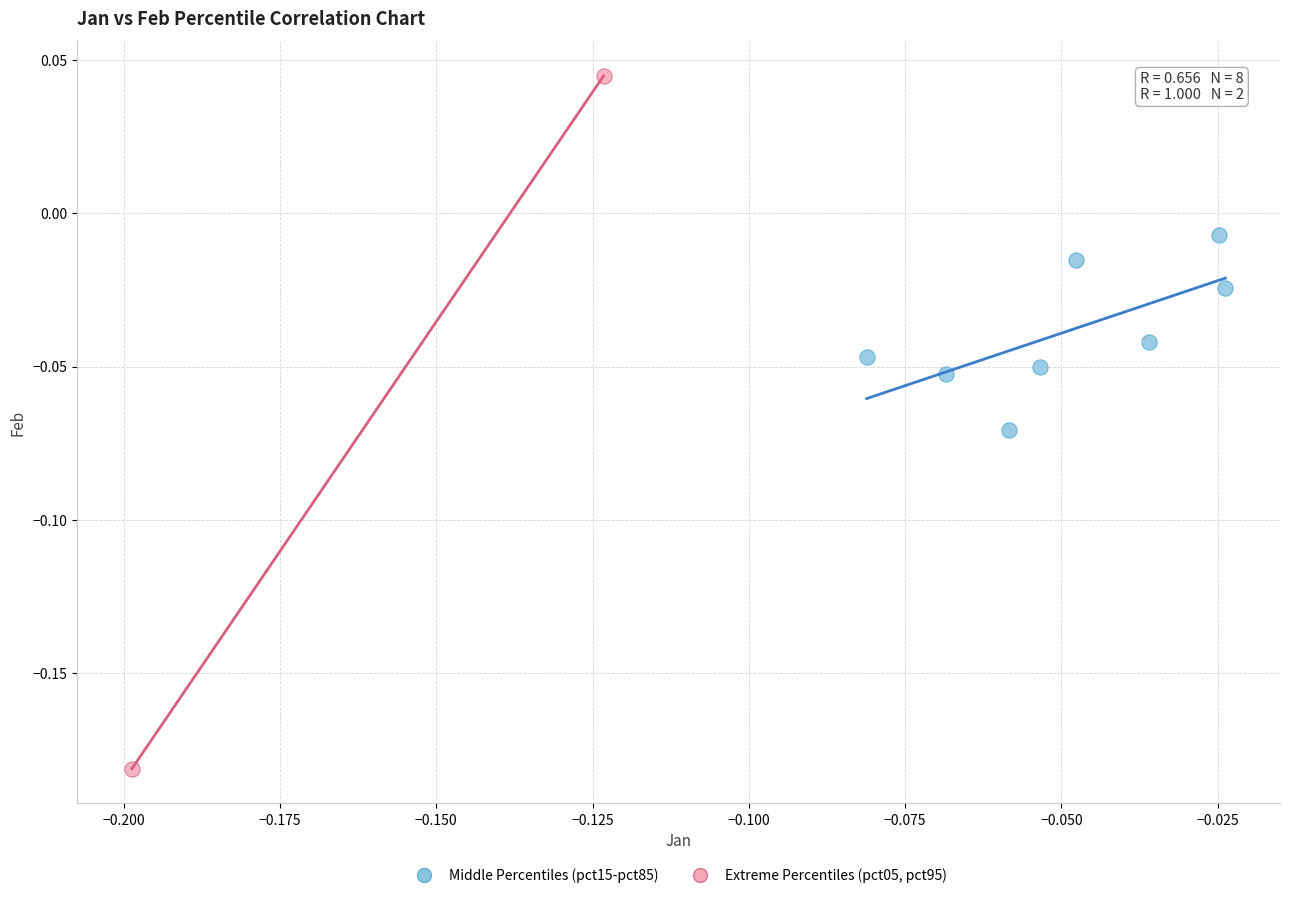

Which series reaches the minimum Y coordinate?

Extreme Percentiles (pct05, pct95)